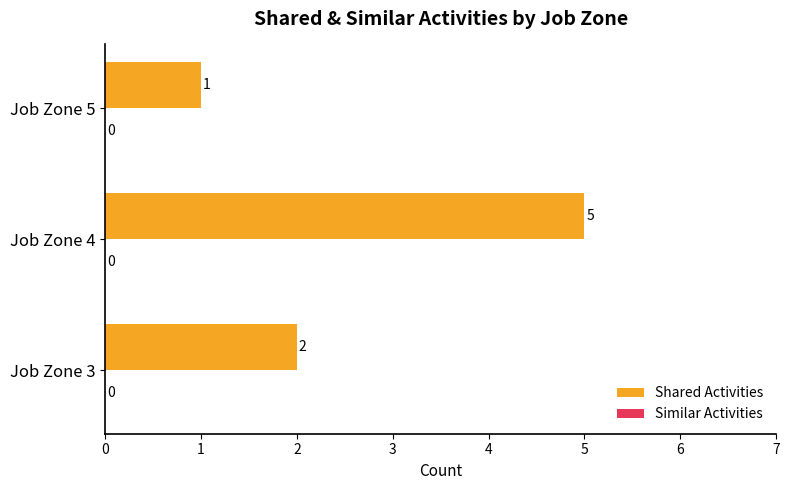

Approximately how many times larger is the value at Job Zone 5 compared to Job Zone 3?

0.5